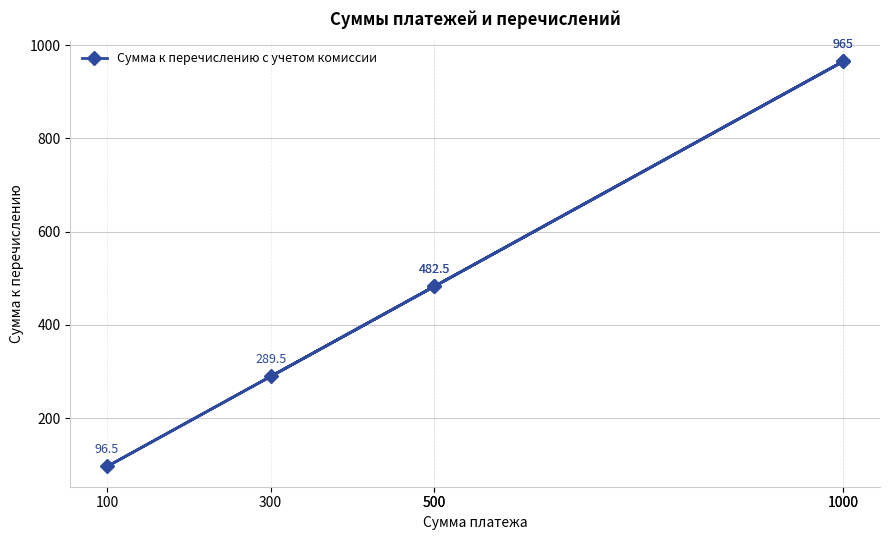

Count the number of data series in this chart.

1